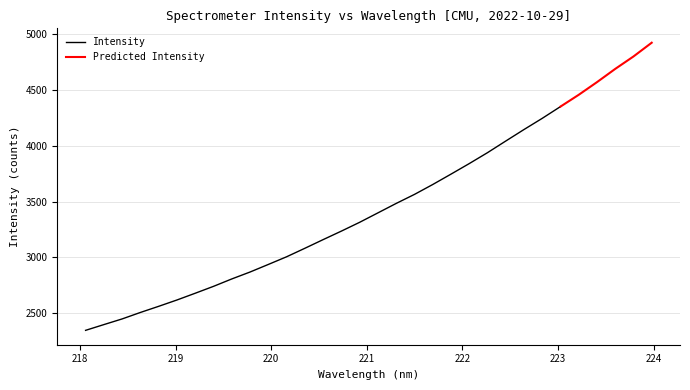

What is the difference between the maximum and minimum values?

2576.6